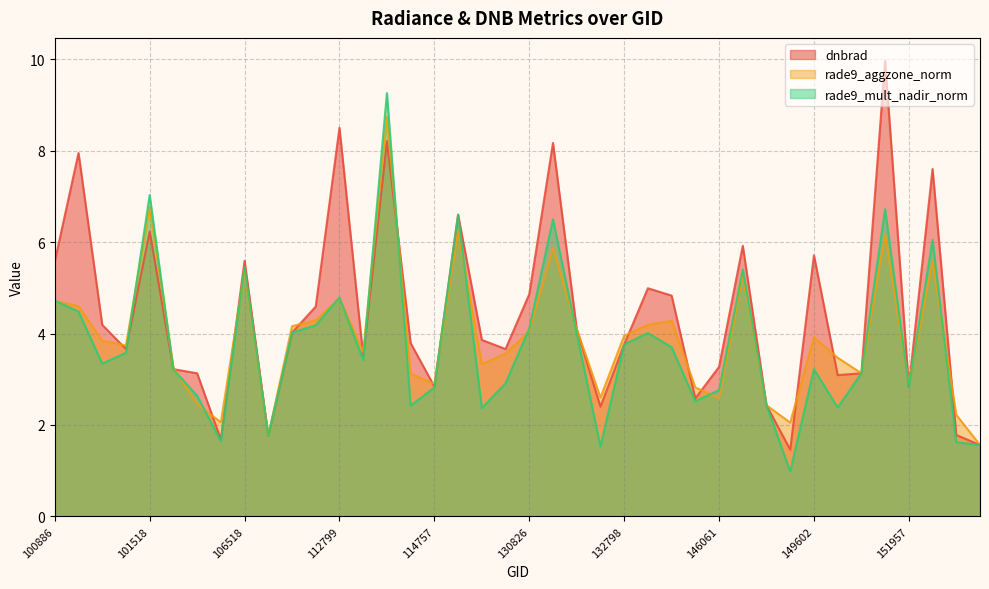

The rade9_aggzone_norm series shows 2.5 at 102879. True or false?

True